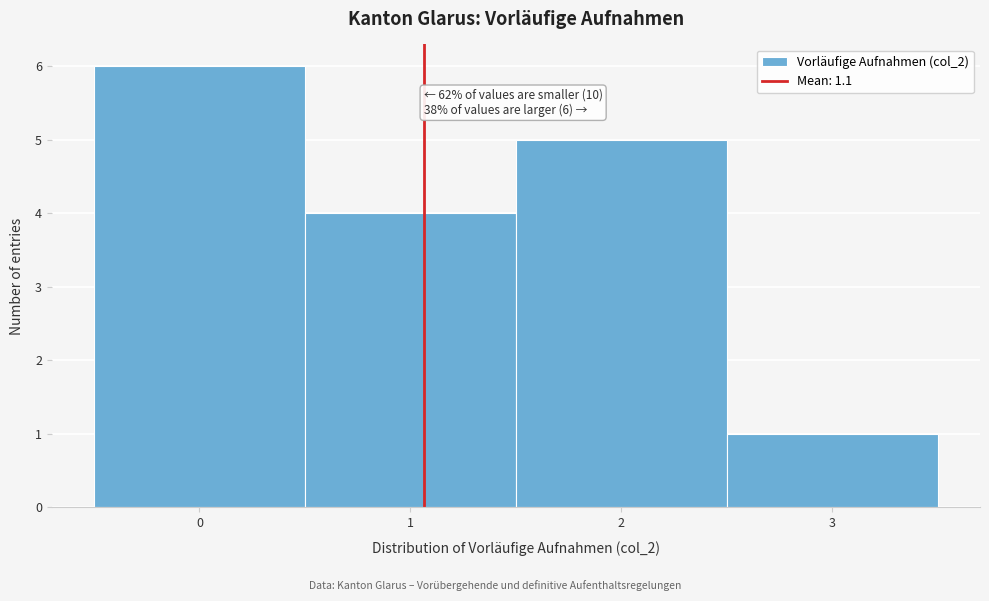

Which range on the x-axis has the tallest bar?

-0.5 to 0.5